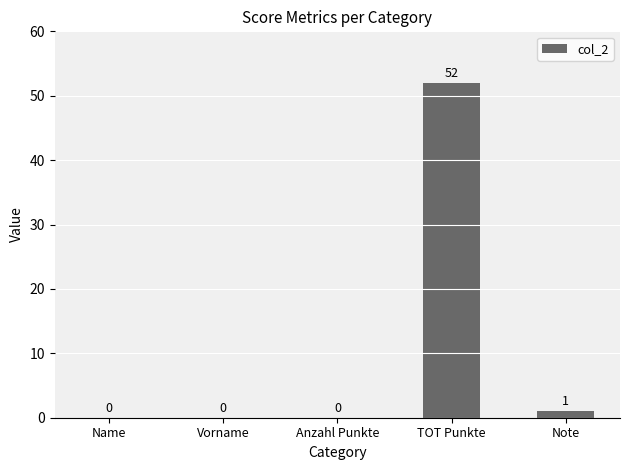

The chart shows a value of 1 at Note. True or false?

True